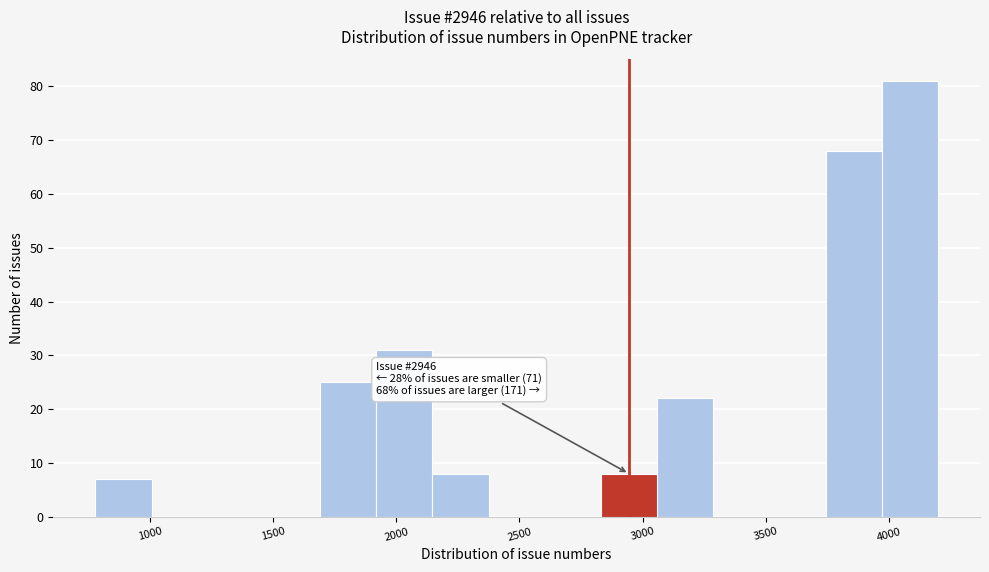

Which range on the x-axis has the tallest bar?

3950 to 4200